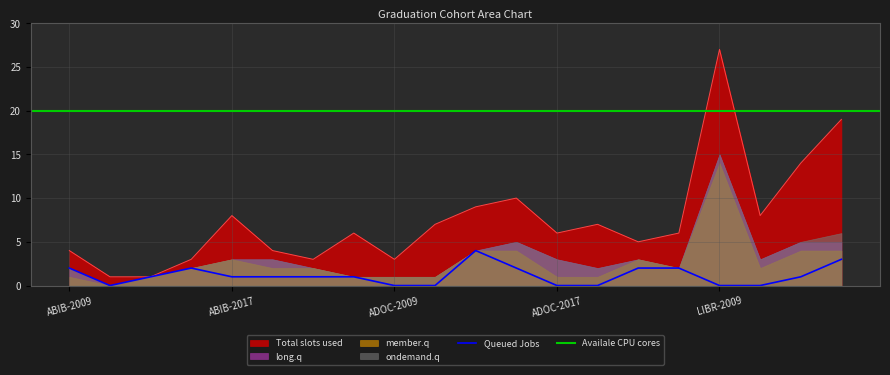

The Queued Jobs series shows 2 at LIBR-2009. True or false?

False